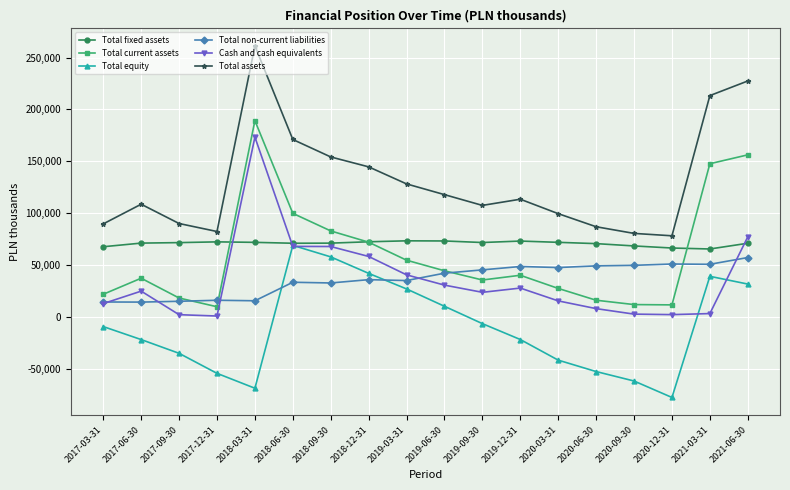

What is the smallest value displayed?

-77388